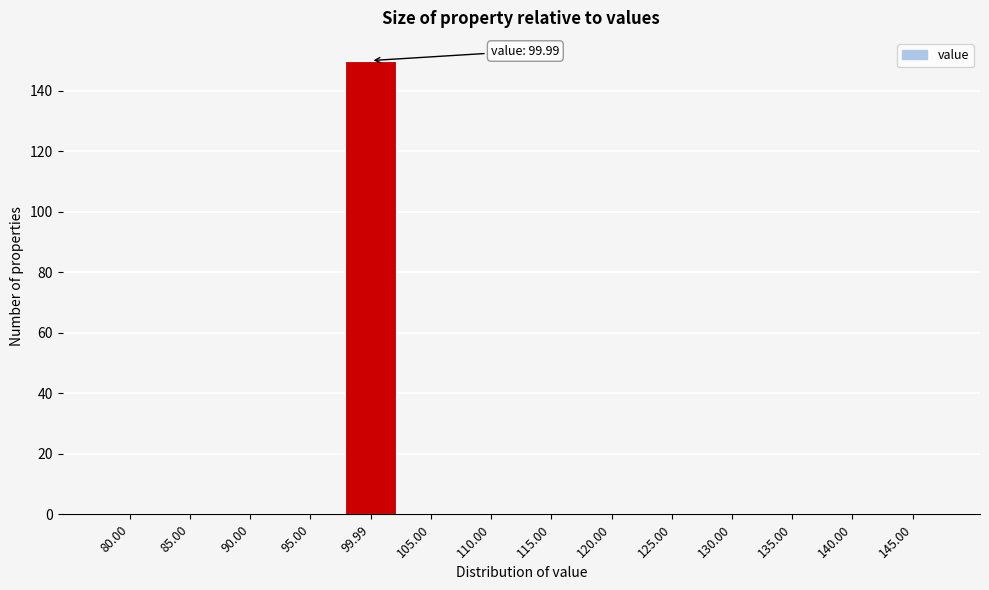

Reading left to right, extract all data points from this chart.

80.00=0	85.00=0	90.00=0	95.00=0	99.99=150	105.00=0	110.00=0	115.00=0	120.00=0	125.00=0	130.00=0	135.00=0	140.00=0	145.00=0